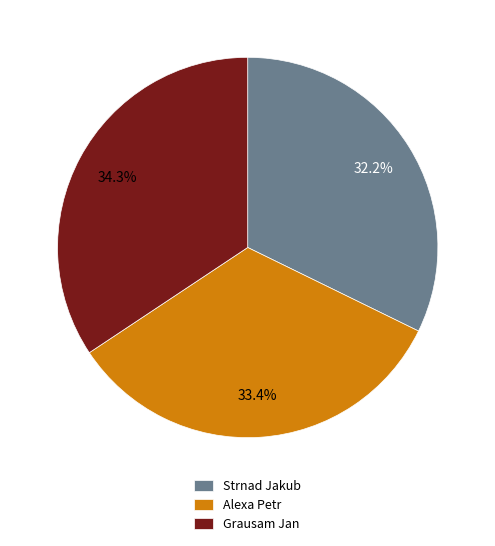

What percentage is the Grausam Jan slice, to the nearest percent?

34%